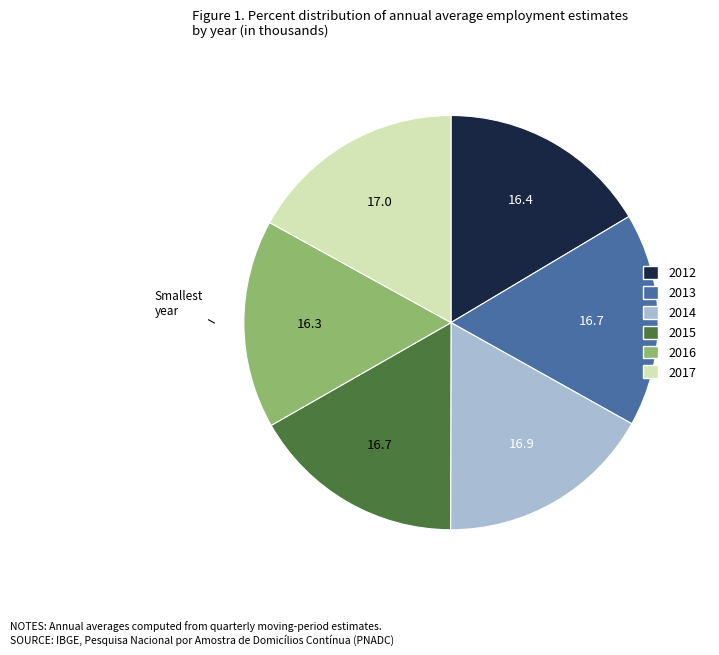

How many slices are in this pie chart?

6